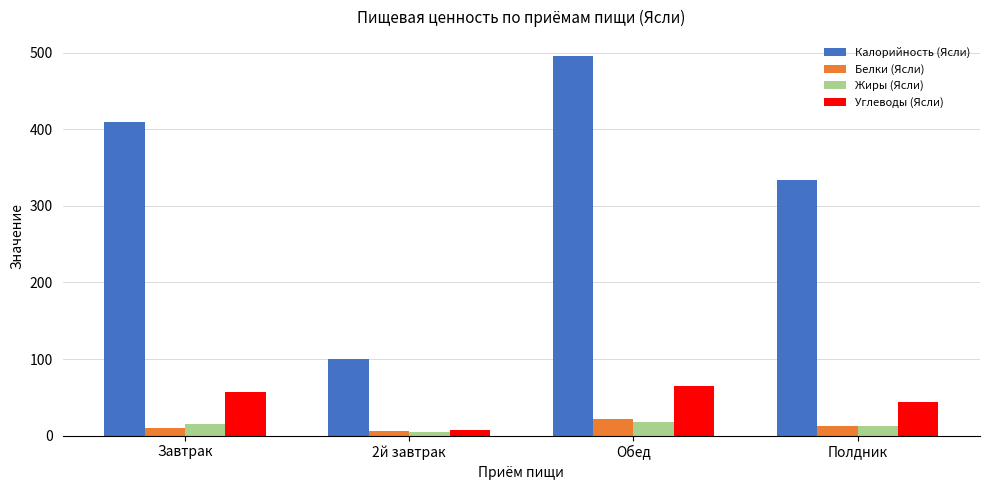

What is the lowest value of the Калорийность (Ясли) series?

100.0